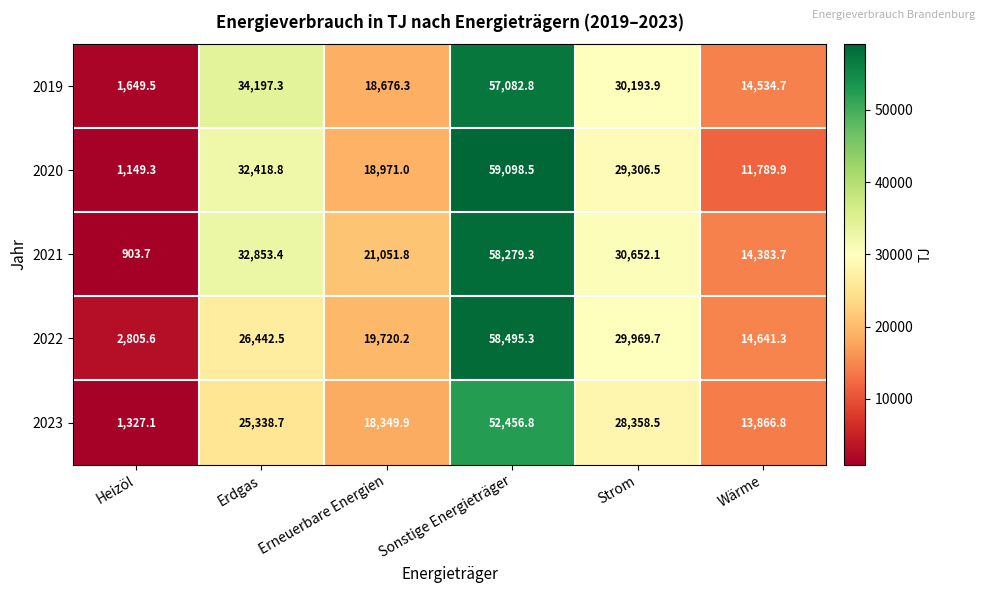

Which series has the widest spread of values?

2020